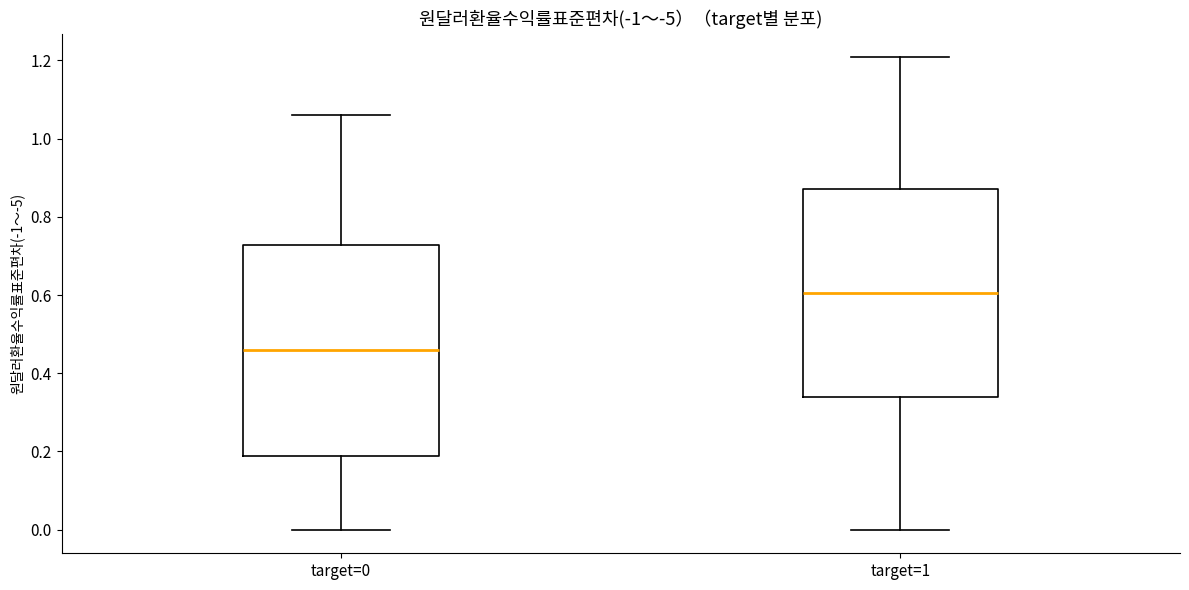

Which box's median line is the highest?

target=1